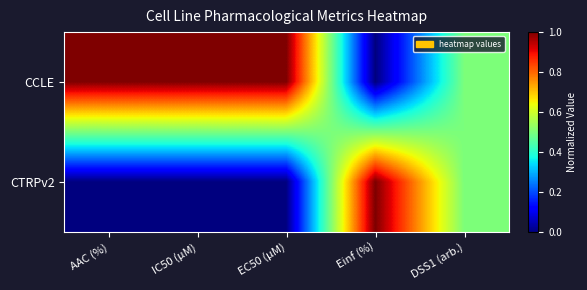

Reading left to right, transcribe all the data shown in this chart.

CCLE: AAC (%)=1.0	IC50 (µM)=1.0	EC50 (µM)=1.0	Einf (%)=0.0	DSS1 (arb.)=0.5
CTRPv2: AAC (%)=0.0	IC50 (µM)=0.0	EC50 (µM)=0.0	Einf (%)=1.0	DSS1 (arb.)=0.5